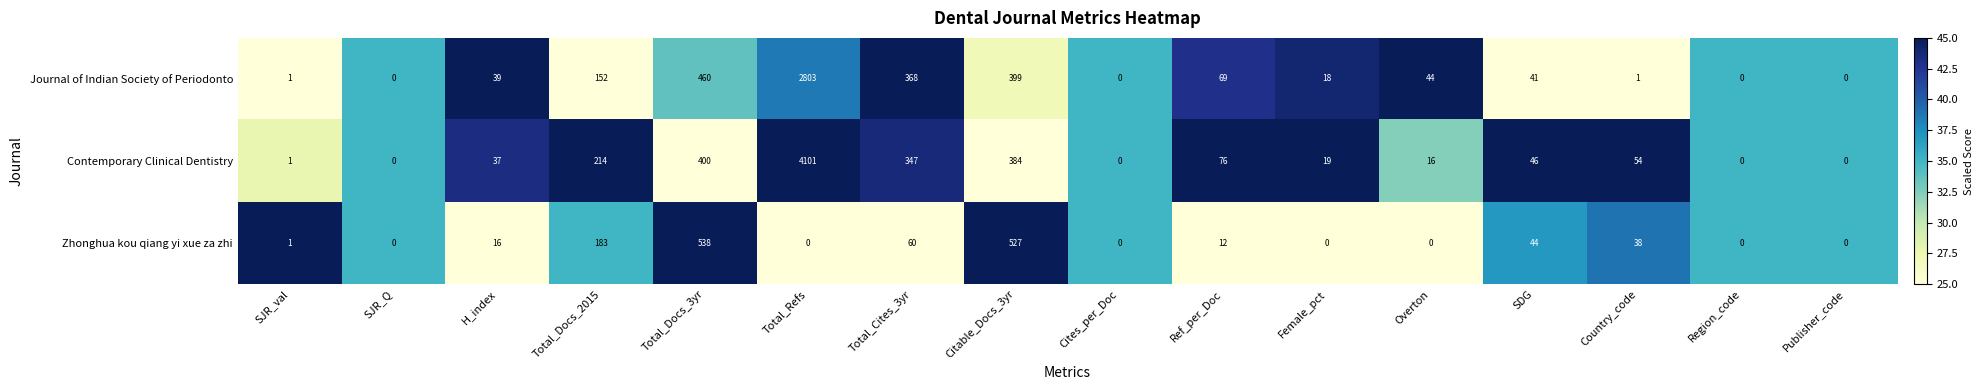

At which label does Journal of Indian Society of Periodonto reach its peak?

Total_Refs